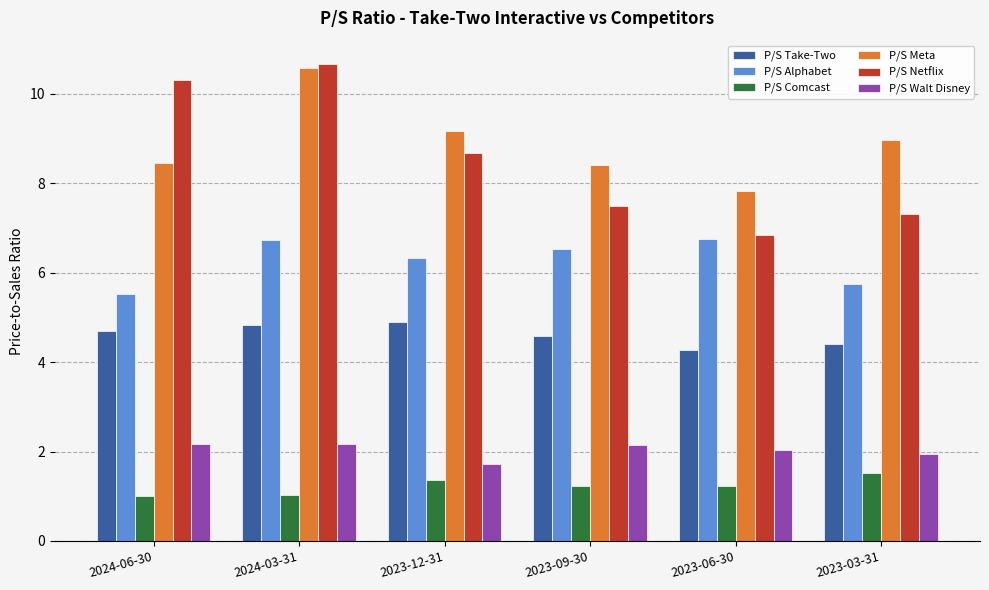

Count the number of data series in this chart.

6